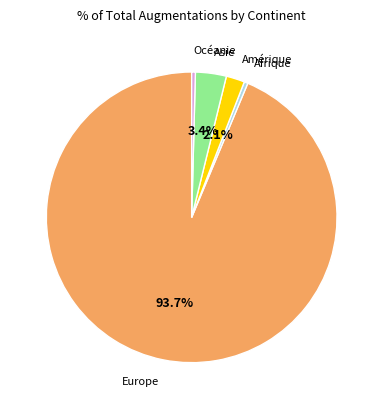

Does any single category account for the majority?

Yes